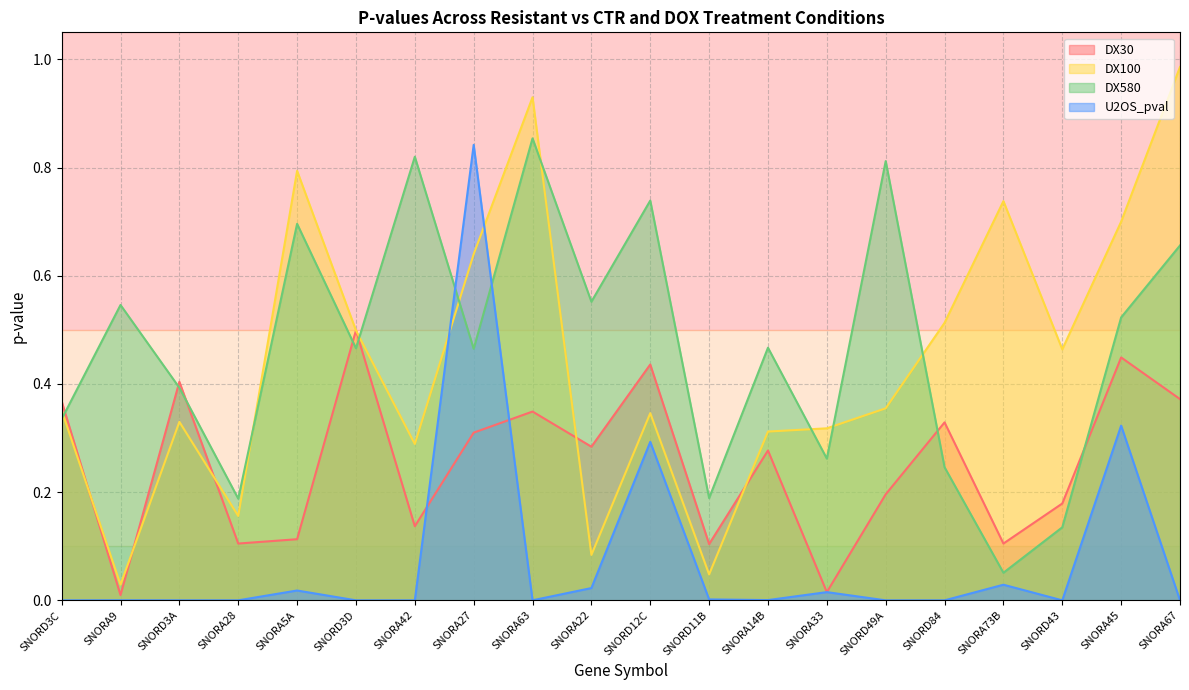

True or false: U2OS_pval has more than 0 interior local peaks.

True